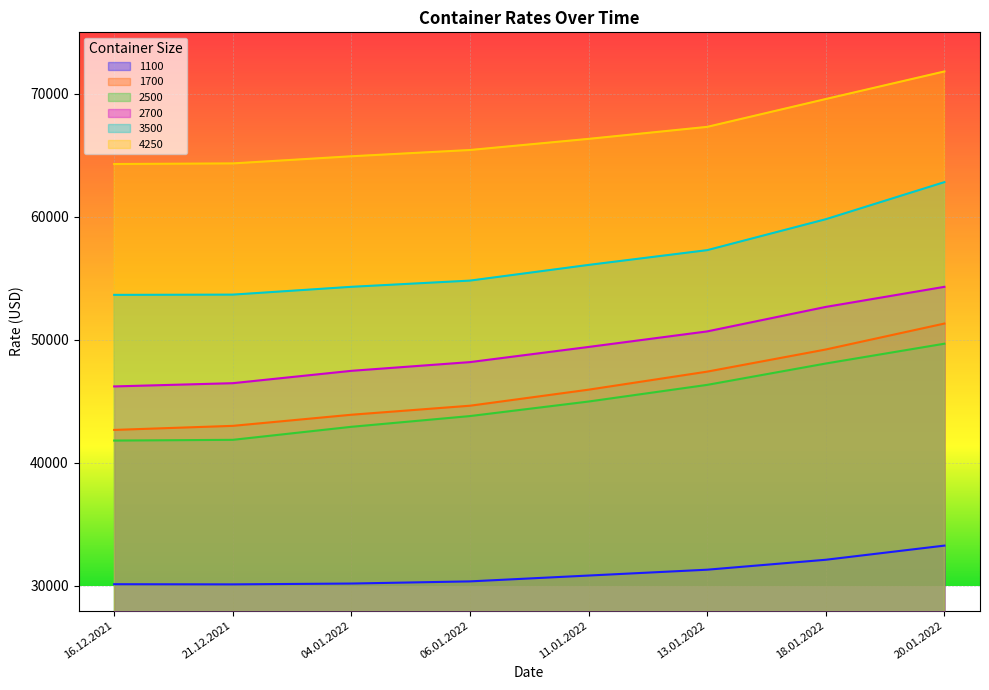

What is the total value across all series at 04.01.2022?

283775